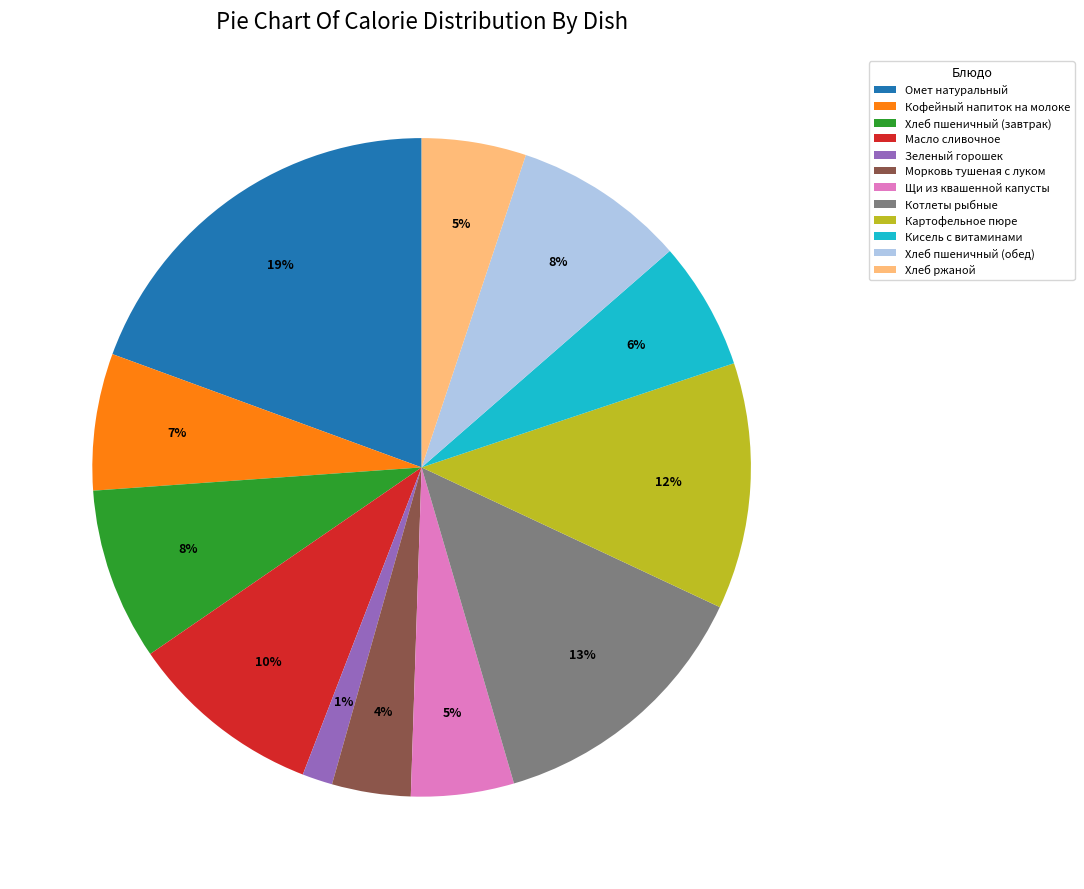

Between Омет натуральный and Зеленый горошек, which is larger?

Омет натуральный